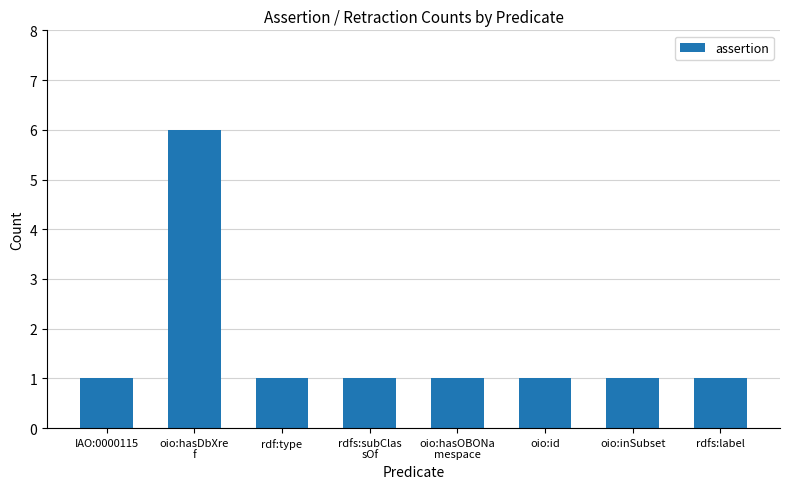

What is the difference between the maximum and minimum values?

5